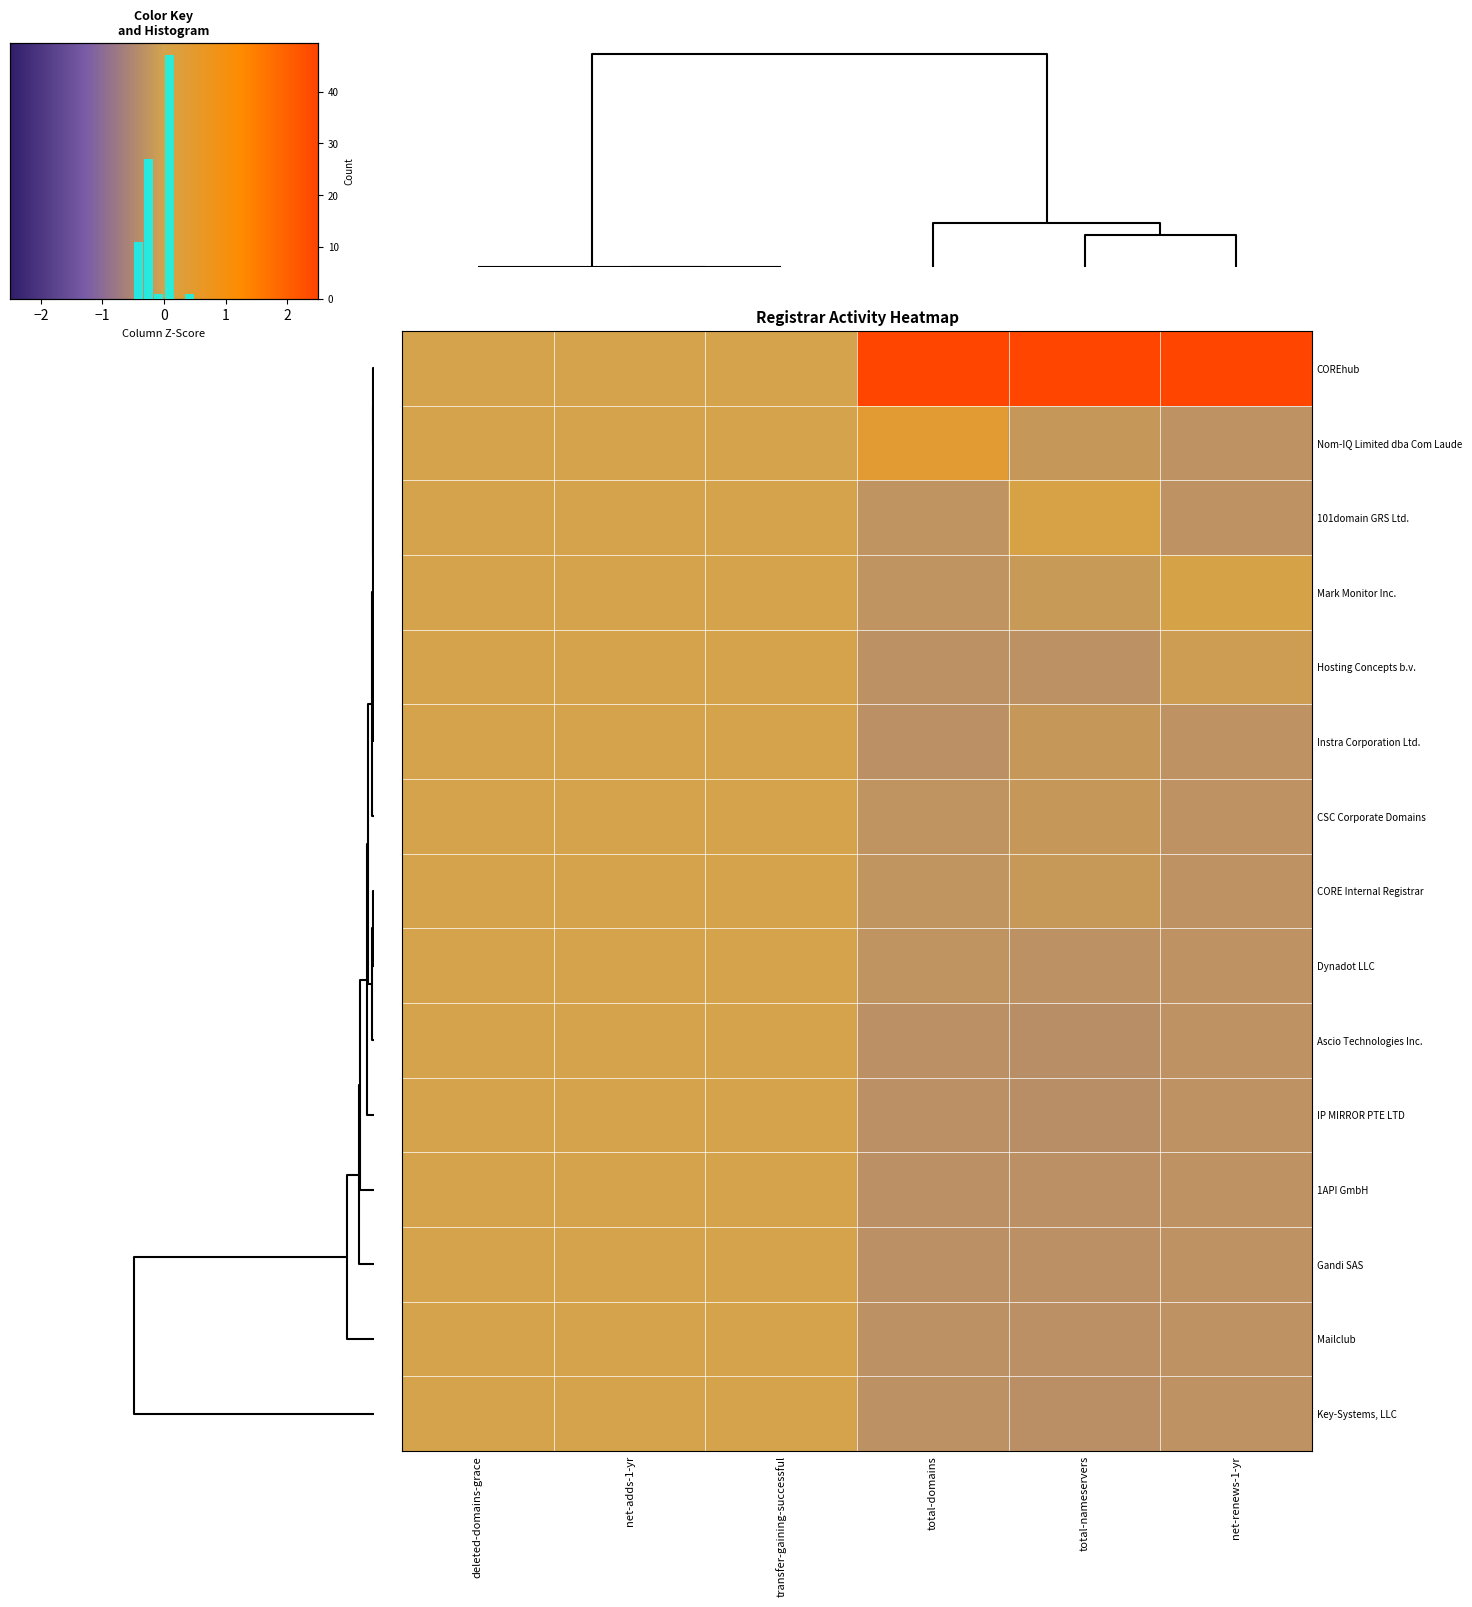

The value of Key-Systems, LLC at deleted-domains-grace is 0.2. True or false?

False